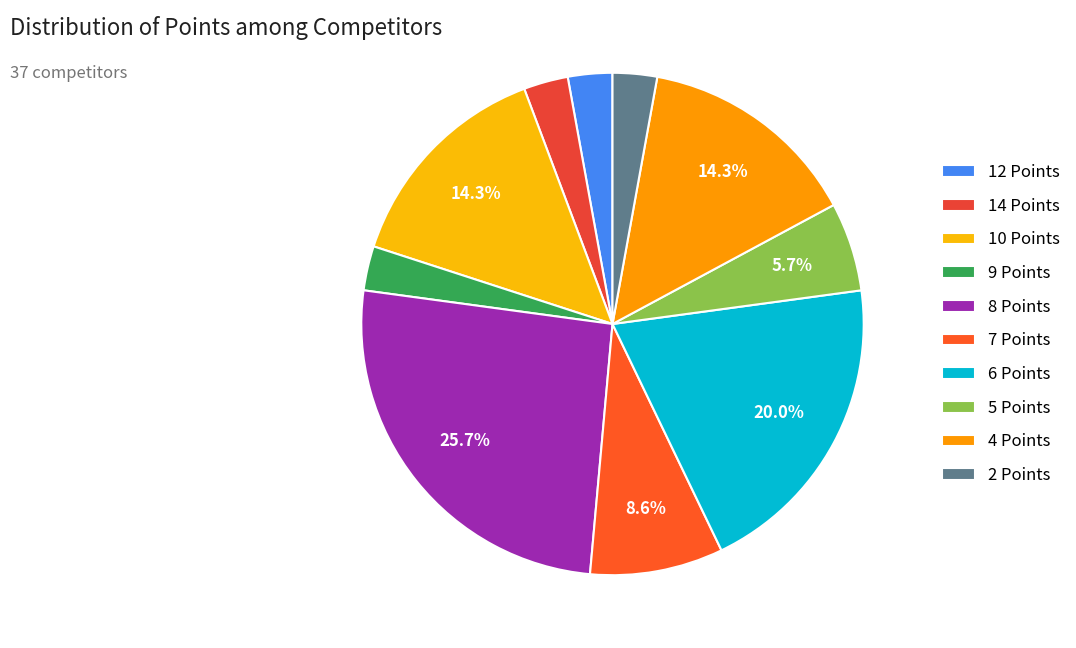

What is the change in value from 10 Points to 6 Points?

+2